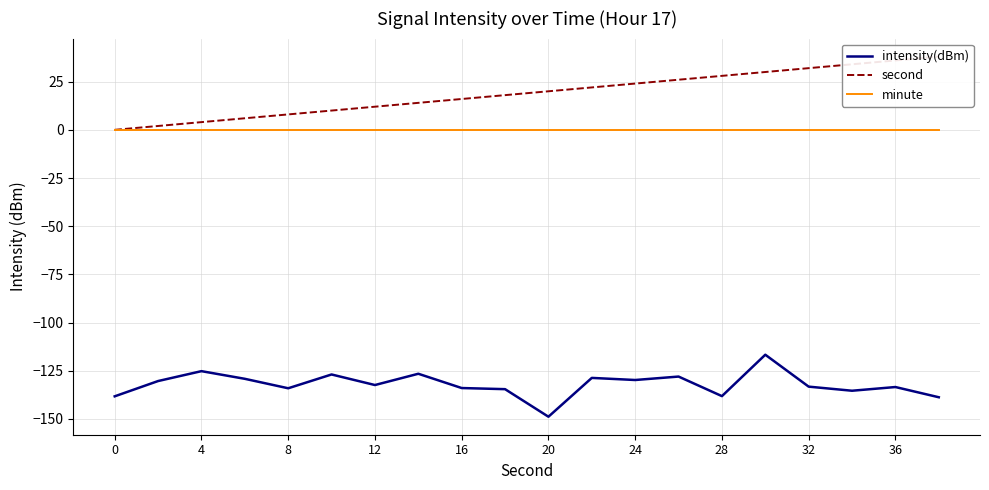

Is this an area chart (filled region under the line)?

No